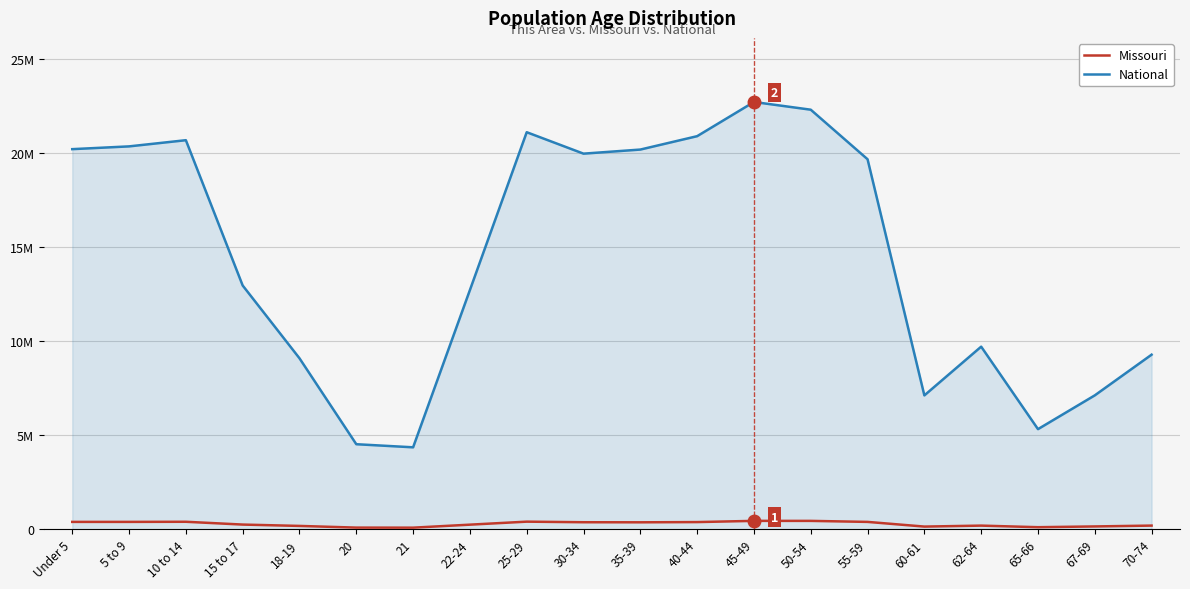

Does the chart display data point markers on the line(s)?

No